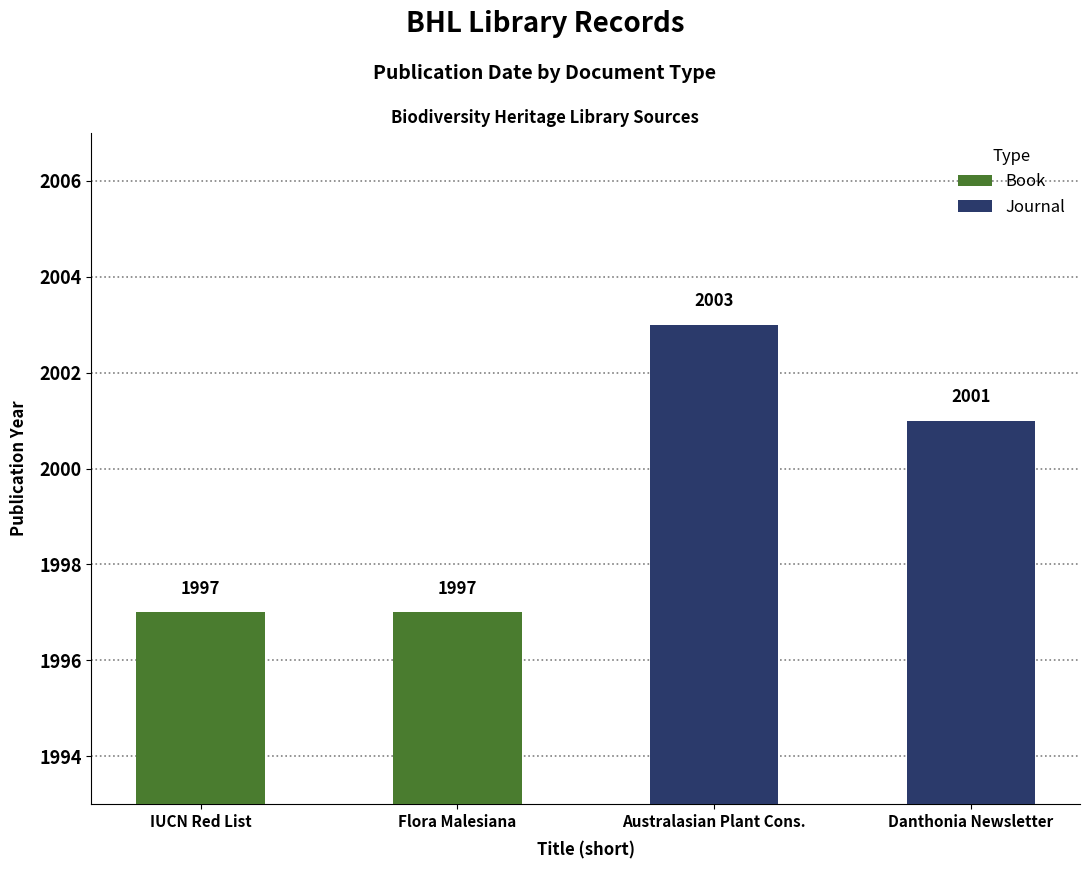

What is the value of the Journal bar at the 2nd from the left?

2001